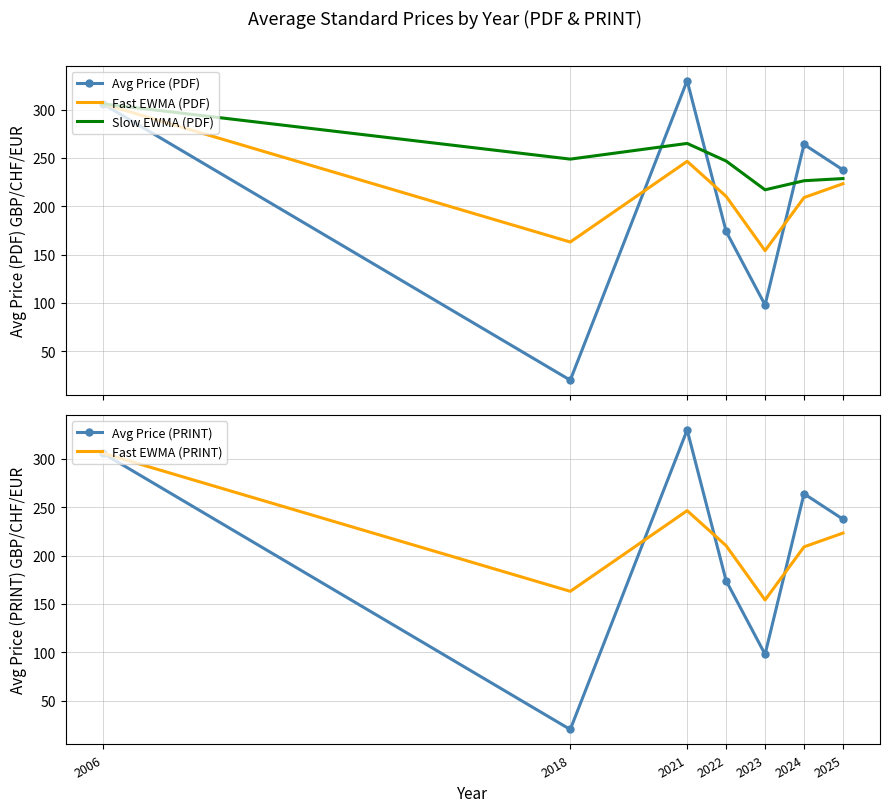

Reading right to left, list all the values displayed in this chart.

Avg Price (PDF): 2025=237.6	2024=264.0	2023=97.8	2022=174.0	2021=330.0	2018=20.0	2006=306.0
Fast EWMA (PDF): 2025=223.3	2024=209.0	2023=154.0	2022=210.2	2021=246.5	2018=163.0	2006=306.0
Slow EWMA (PDF): 2025=228.7	2024=226.4	2023=217.0	2022=246.8	2021=265.0	2018=248.8	2006=306.0
Avg Price (PRINT): 2025=237.6	2024=264.0	2023=97.8	2022=174.0	2021=330.0	2018=20.0	2006=306.0
Fast EWMA (PRINT): 2025=223.3	2024=209.0	2023=154.0	2022=210.2	2021=246.5	2018=163.0	2006=306.0